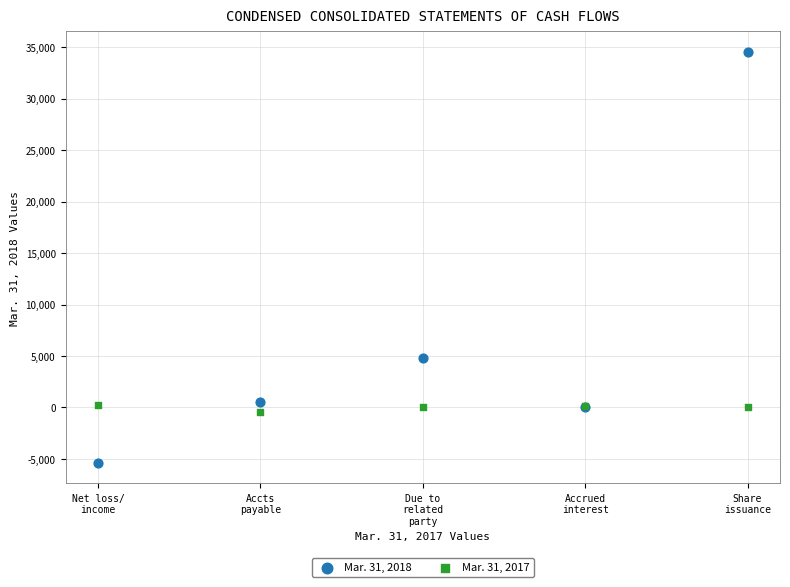

Which series has the widest spread of Y values?

Mar. 31, 2018